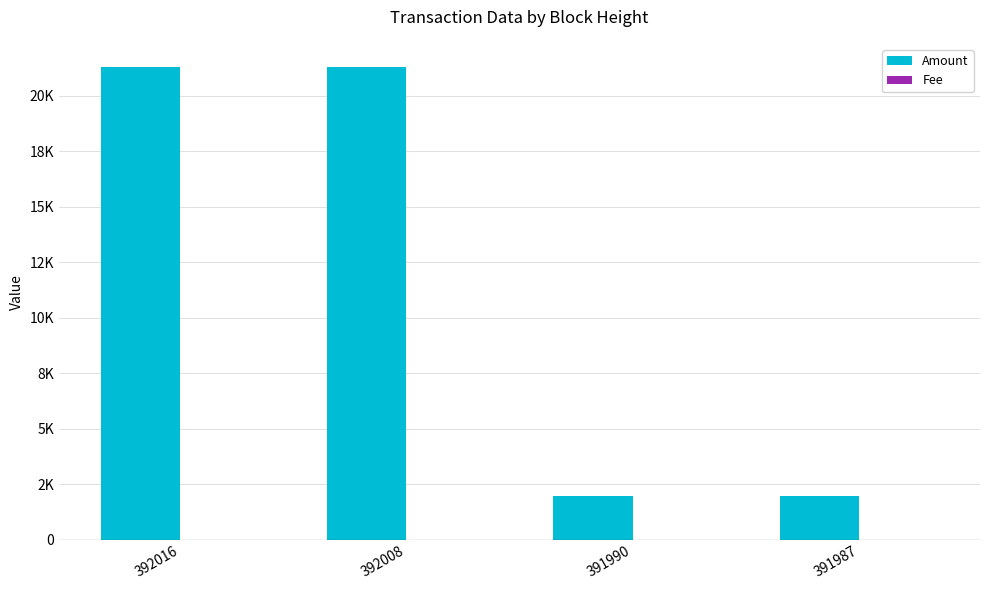

Which series changed the most between 392008 and 391987?

Amount